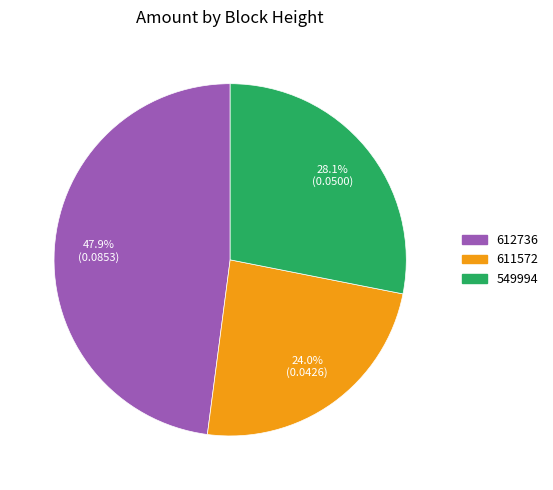

To the nearest percent, what is the average slice percentage?

33%